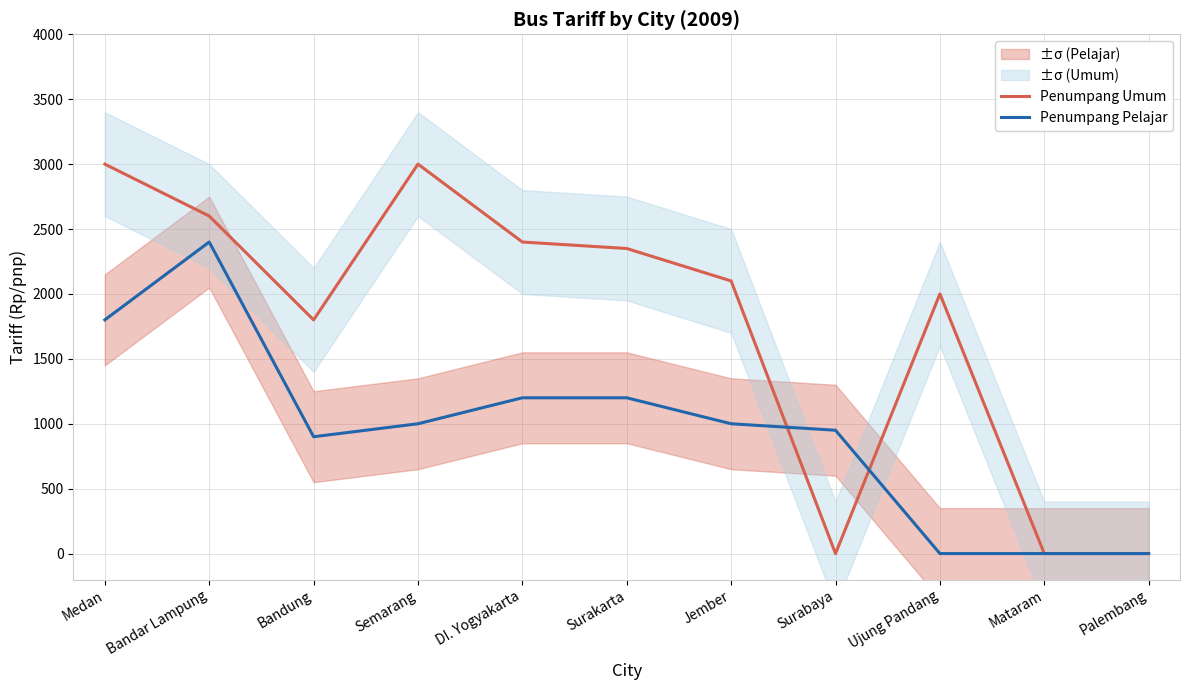

Reading left to right, what are all the values shown in this chart?

Penumpang Umum: Medan=3000	Bandar Lampung=2600	Bandung=1800	Semarang=3000	DI. Yogyakarta=2400	Surakarta=2350	Jember=2100	Surabaya=0	Ujung Pandang=2000	Mataram=0	Palembang=0
Penumpang Pelajar: Medan=1800	Bandar Lampung=2400	Bandung=900	Semarang=1000	DI. Yogyakarta=1200	Surakarta=1200	Jember=1000	Surabaya=950	Ujung Pandang=0	Mataram=0	Palembang=0